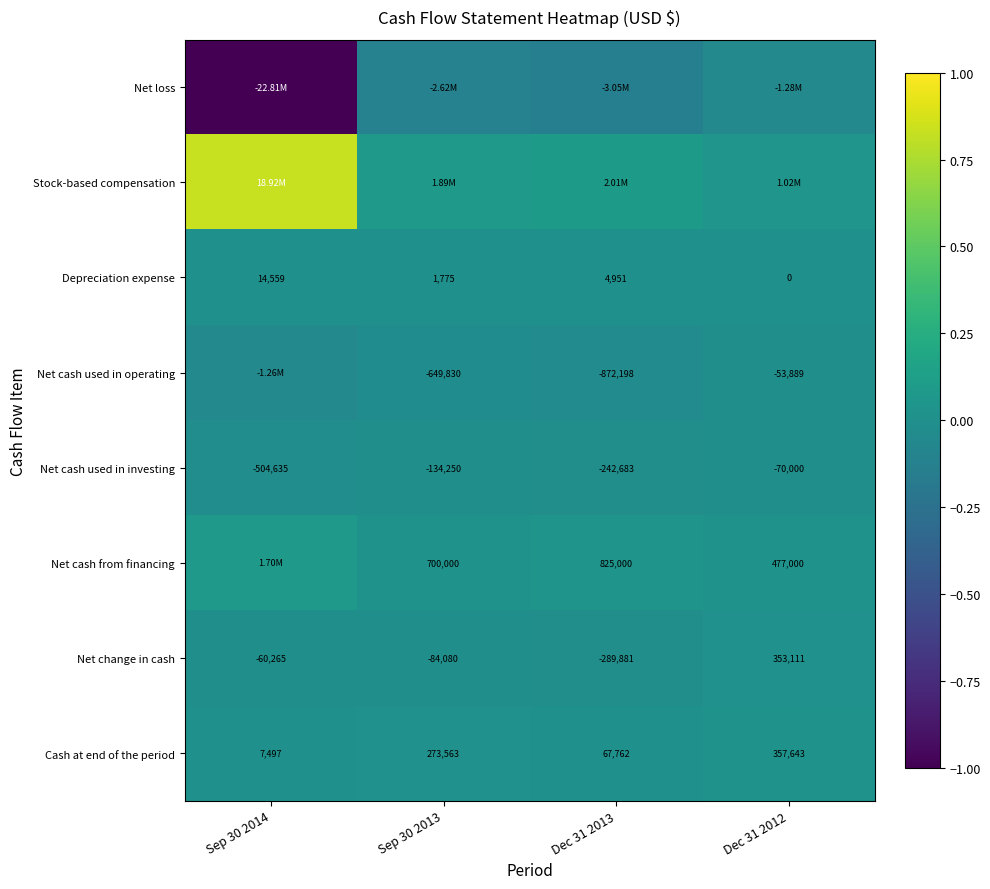

How many series are shown in this chart?

8